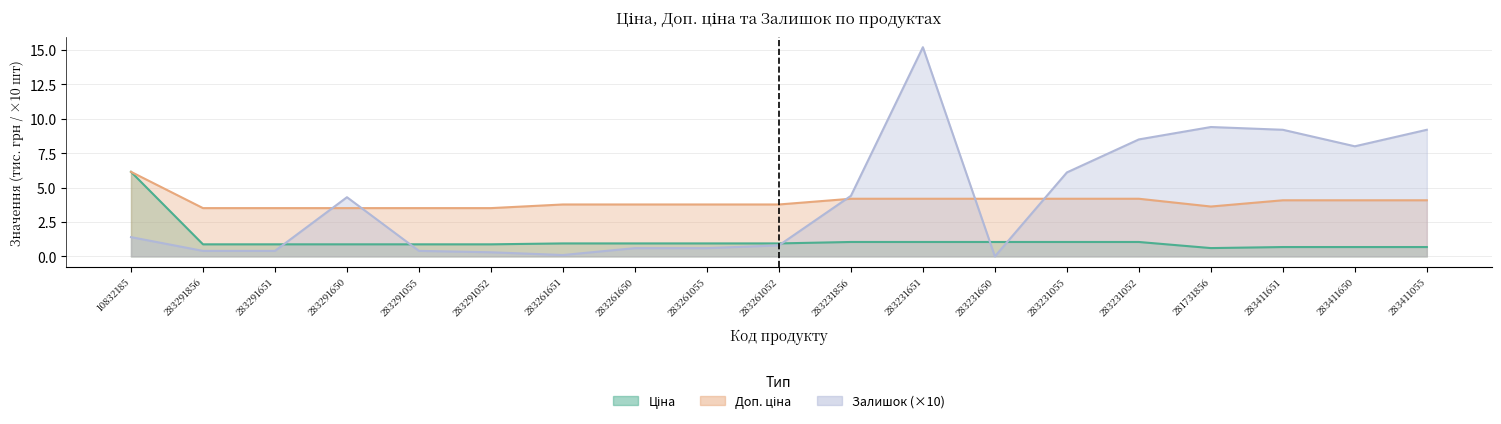

Does the chart display data point markers on the line(s)?

No